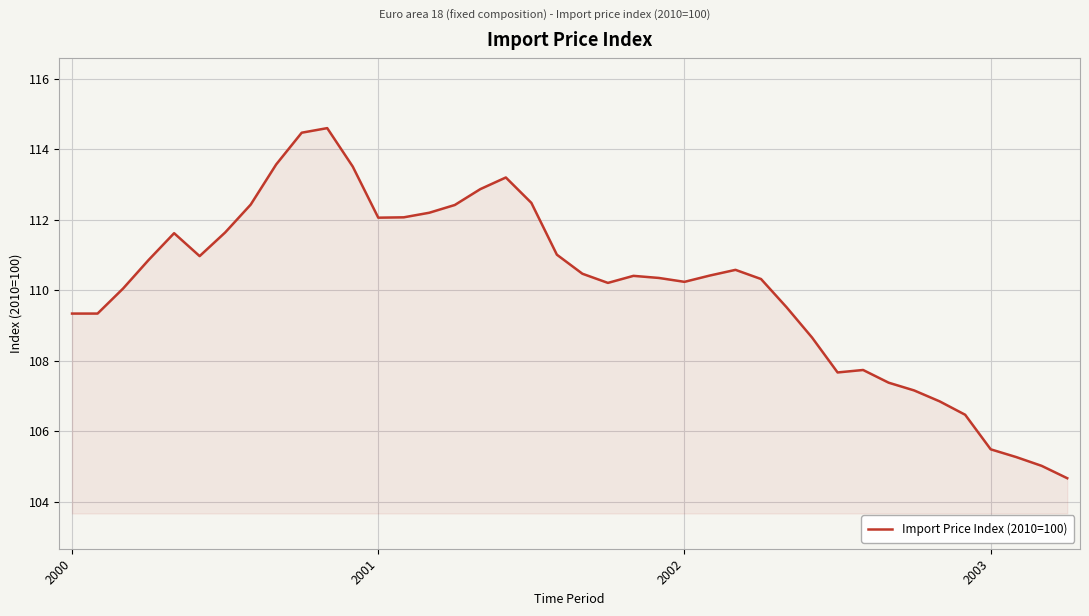

What is the difference between the maximum and minimum values?

9.9